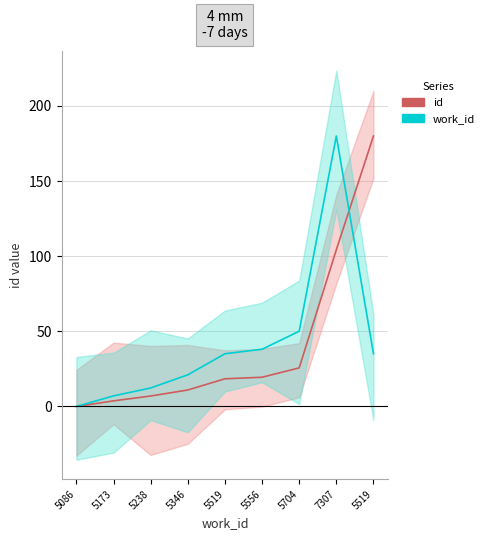

Reading right to left, extract all data points from this chart.

id: 180.0	104.3	25.7	19.5	18.4	11.0	7.0	3.7	0.0
work_id: 35.1	180.0	50.1	38.1	35.1	21.1	12.3	7.1	0.0